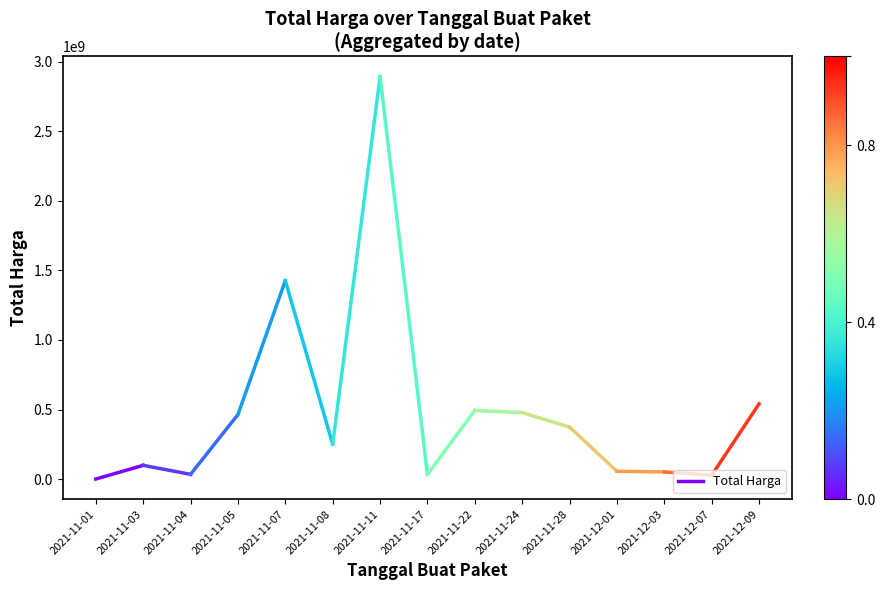

True or false: the data shows 333600 at 2021-11-01.

True